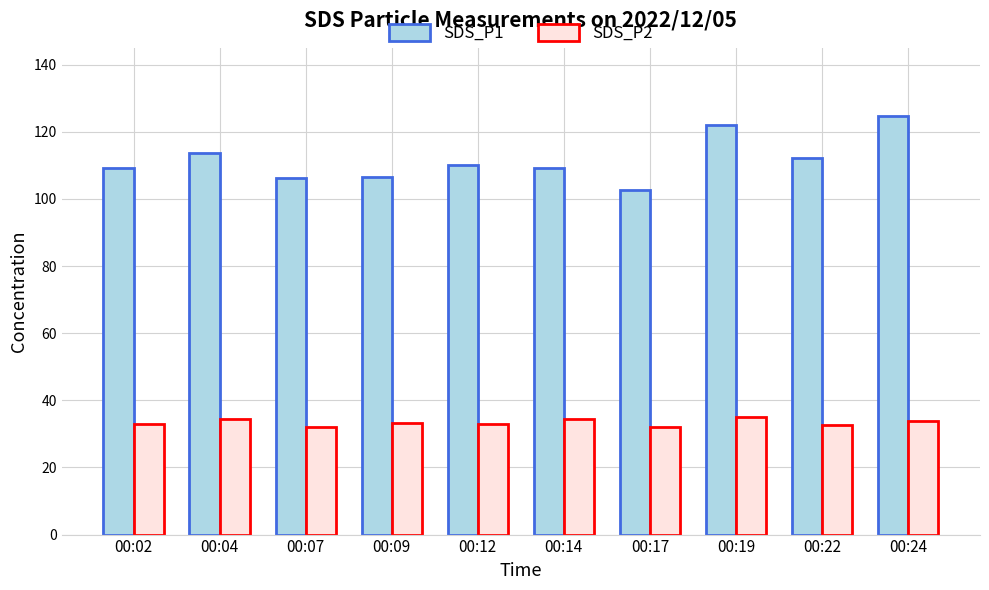

List the series in order of their overall mean, lowest first.

SDS_P2, SDS_P1